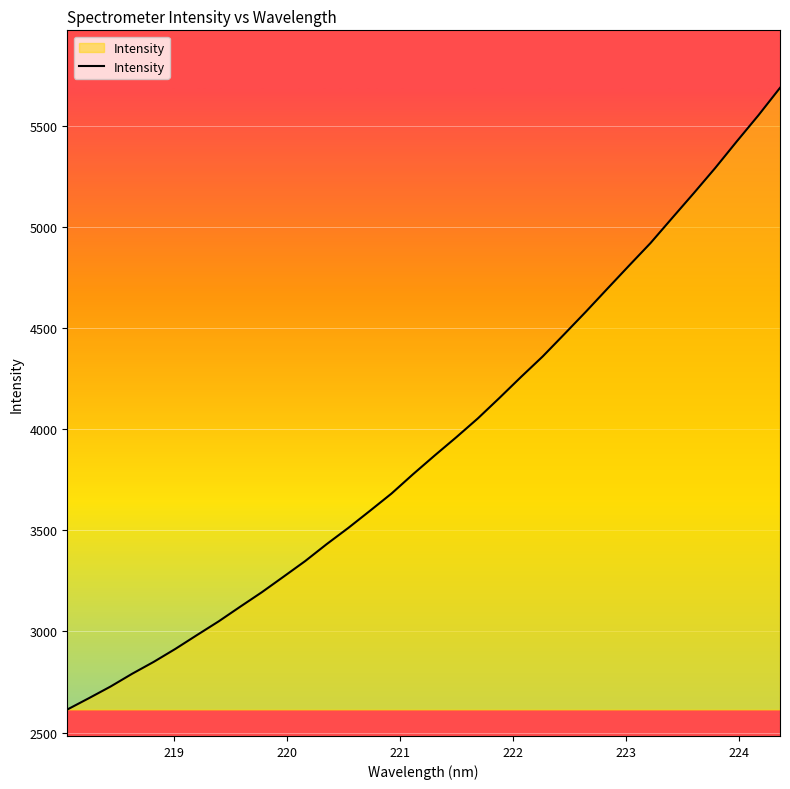

Count the number of categories in the chart.

34